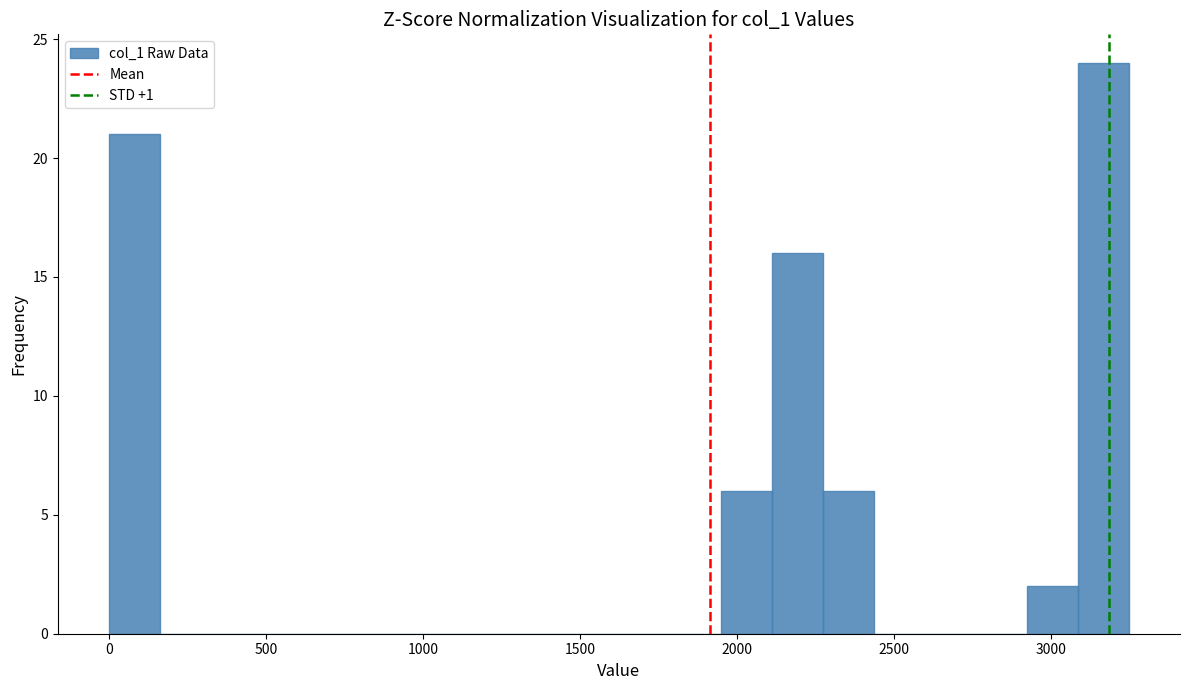

Around what value on the x-axis is the tallest bar? Give the approximate position of its centre, as read against the axis.

3150